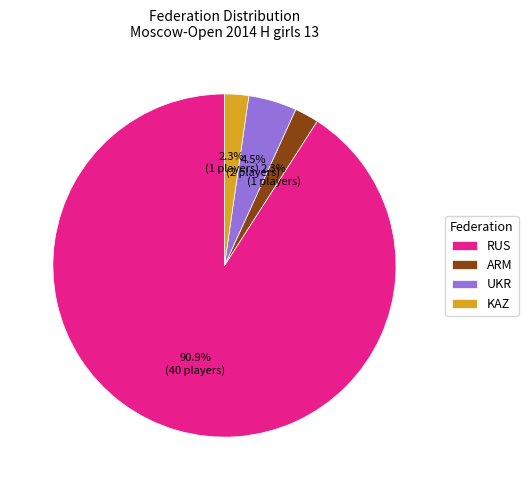

Does UKR account for over 50% of the chart?

No